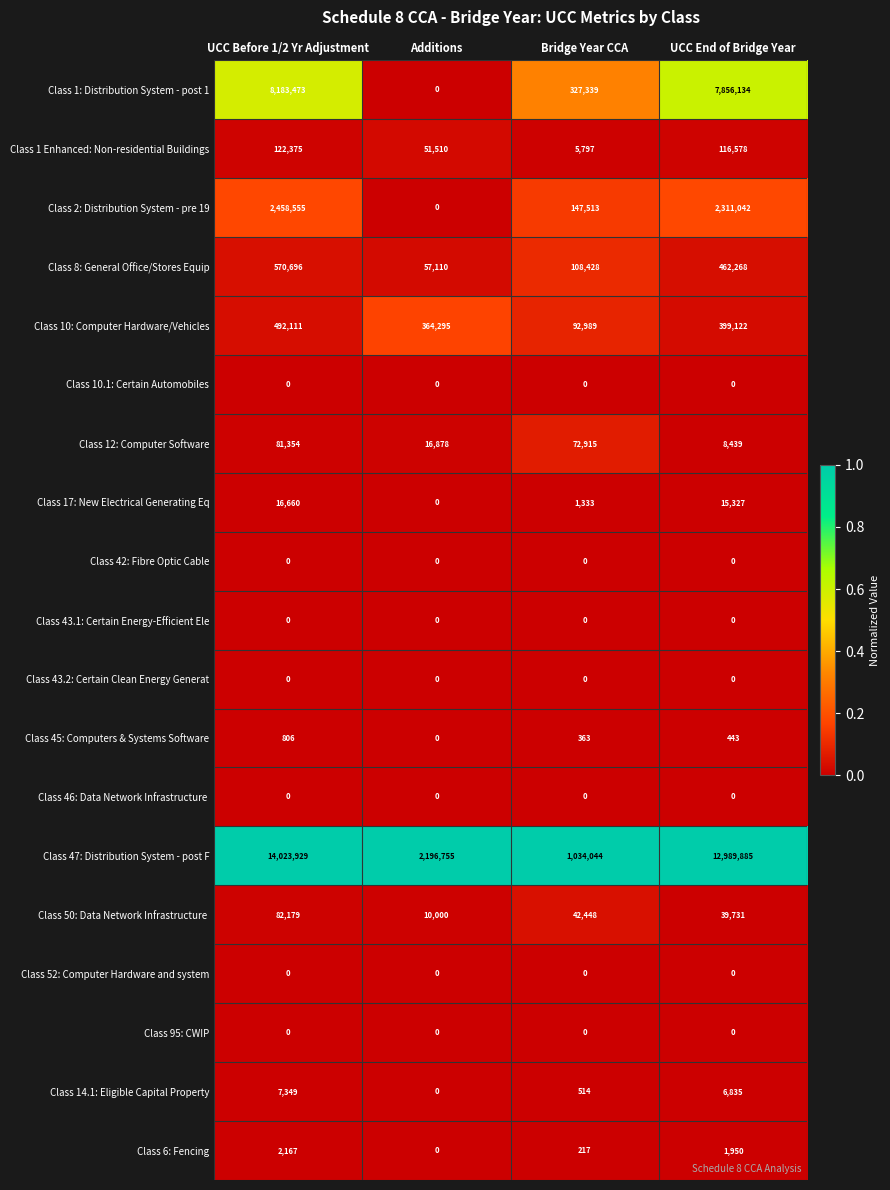

Which series has the widest spread of values?

Class 47: Distribution System - post F